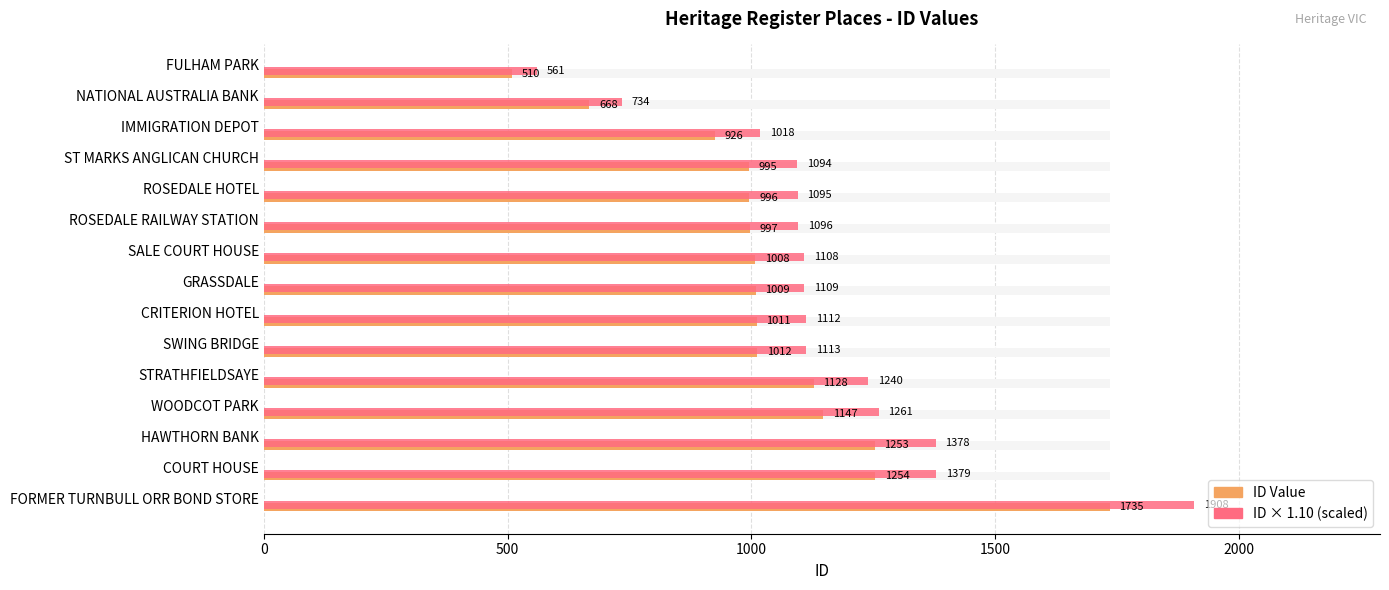

What is the approximate value of ID × 1.10 (scaled) at CRITERION HOTEL?

1112